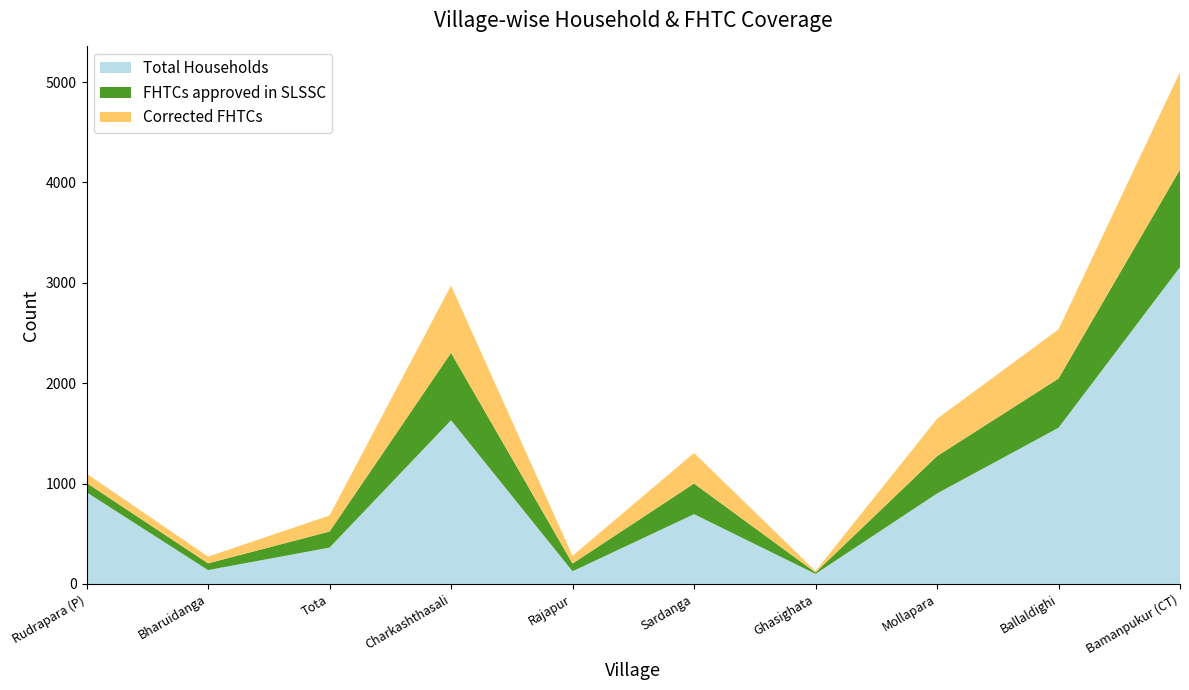

Reading left to right, transcribe all the data shown in this chart.

Total Households: 913	138	362	1631	126	695	100	901	1556	3156
FHTCs approved in SLSSC: 93	67	160	671	77	305	14	372	490	972
Corrected FHTCs: 93	67	160	671	77	305	14	372	490	972